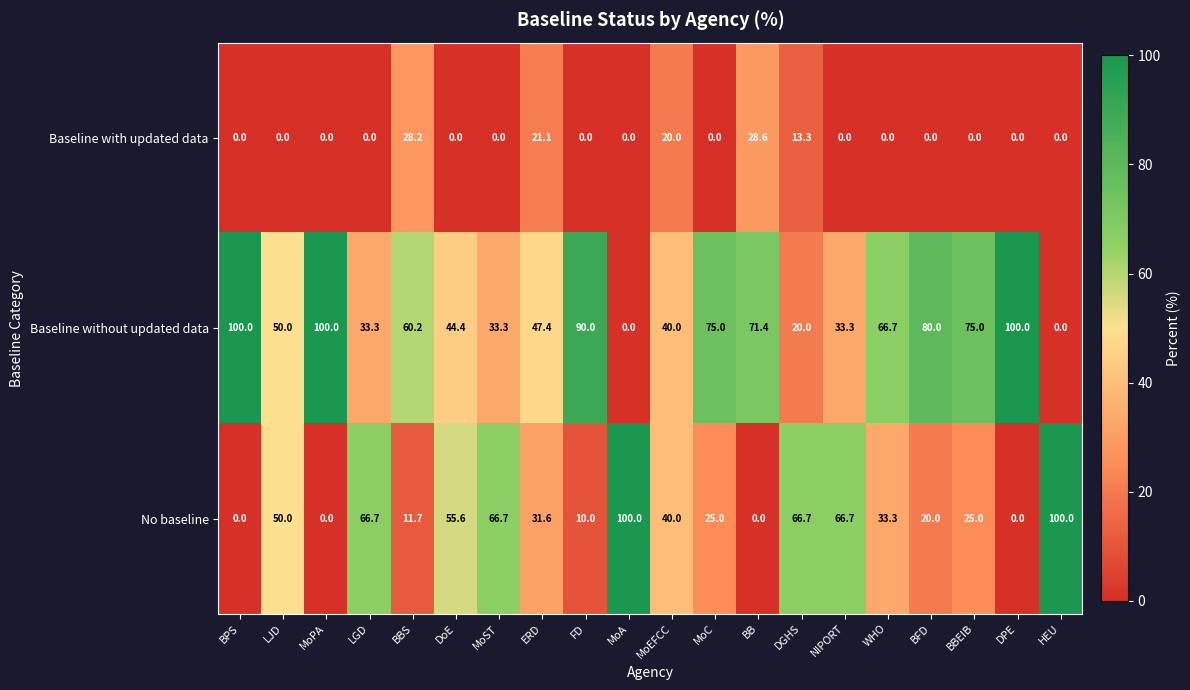

The Baseline with updated data series shows -19.7 at BBEIB. True or false?

False